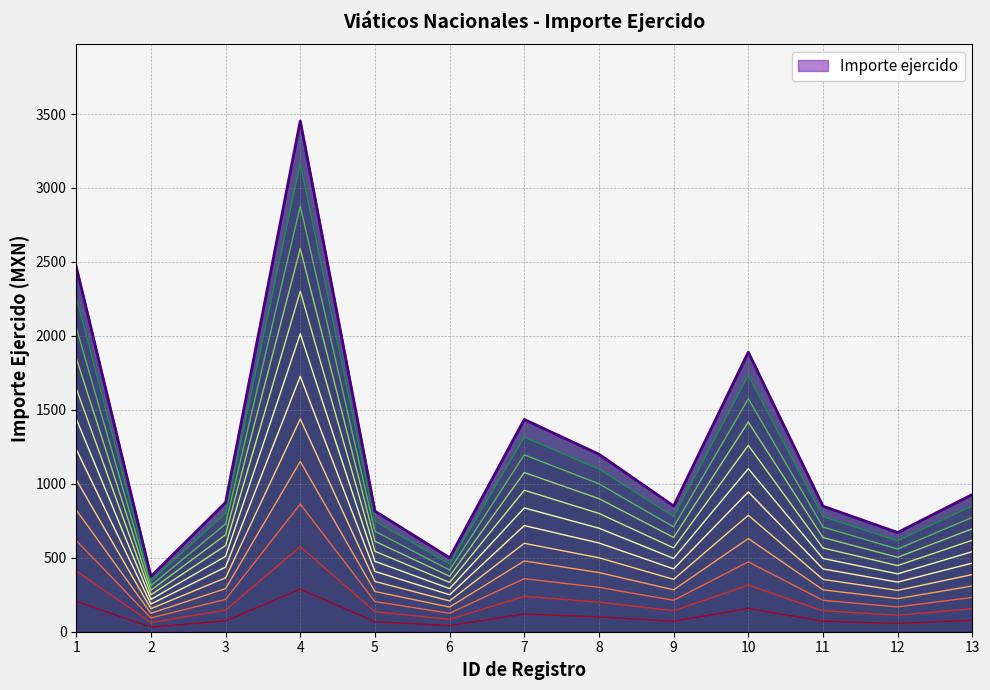

Between 7 and 10, which is larger?

10